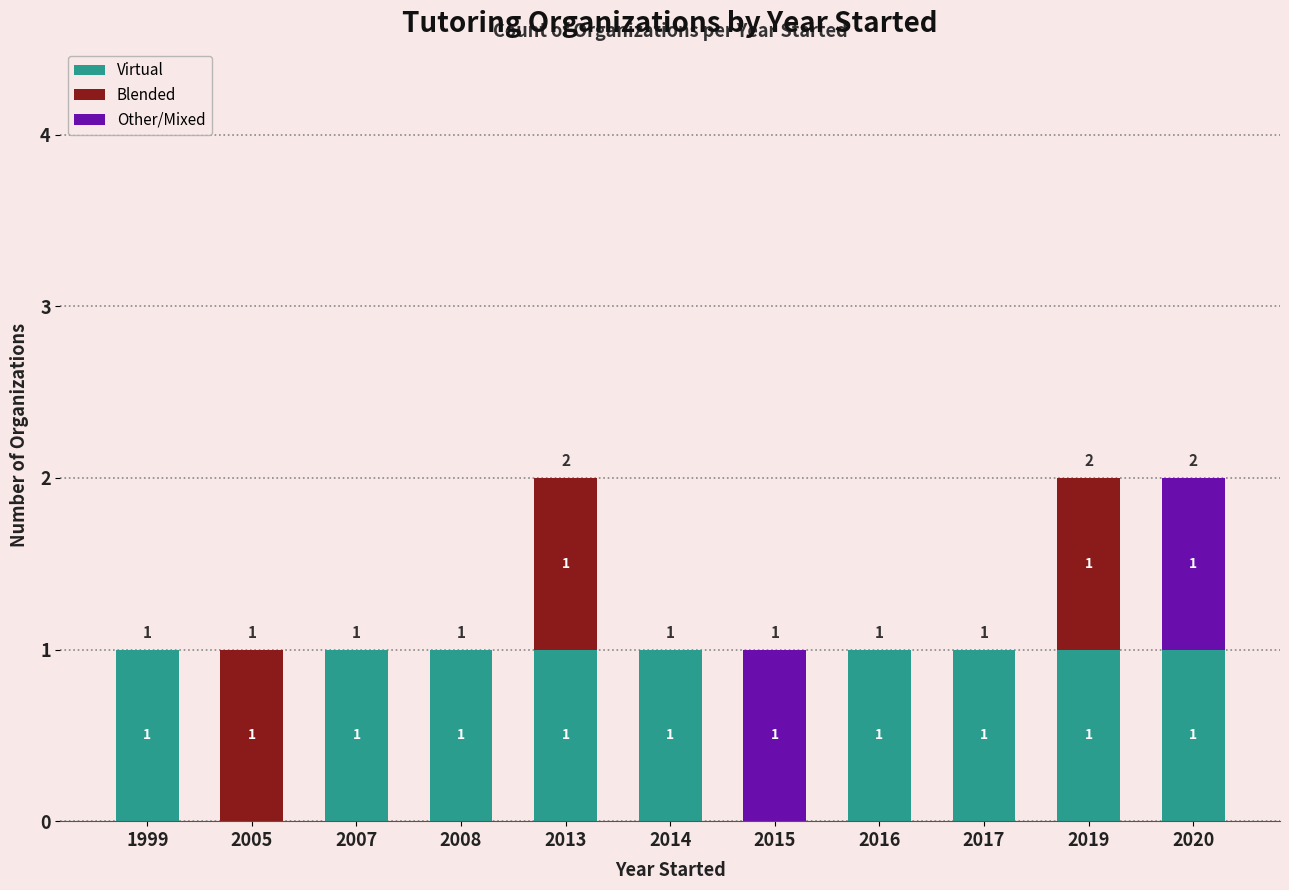

What is the sum of all values?

14